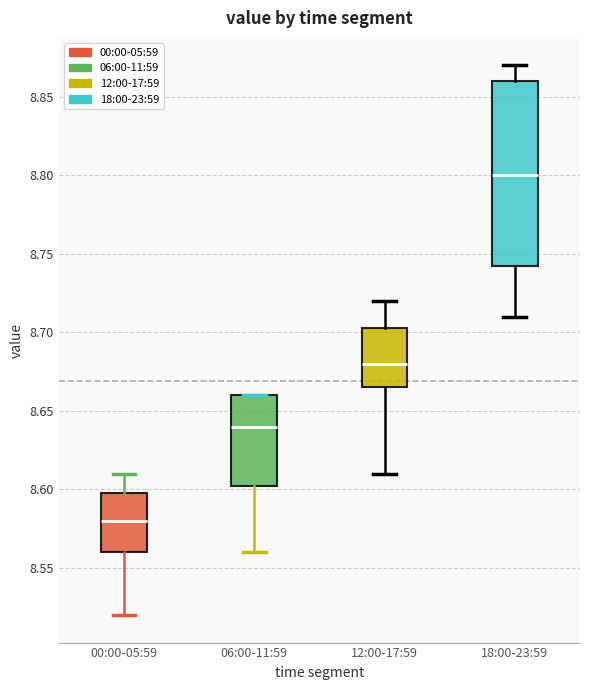

Where is the upper edge of the box for 18:00-23:59 on the y-axis? The values are not printed on the chart, so give them approximately, as read against the axis.

8.860